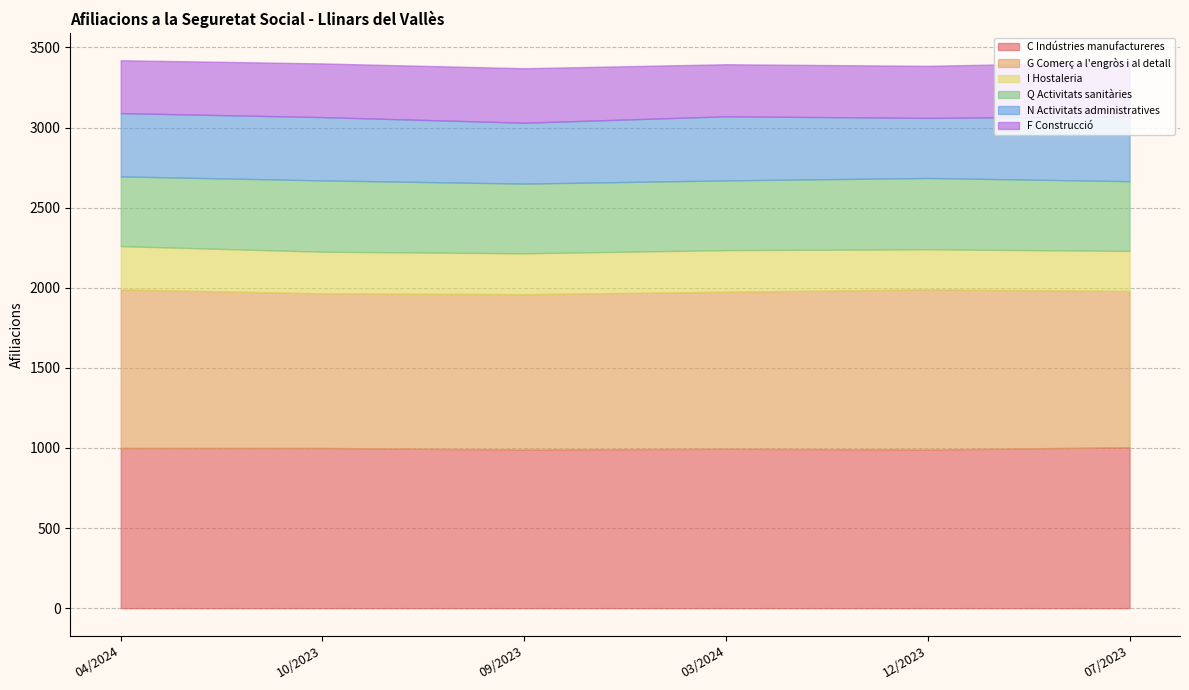

How many G Comerç a l'engròs i al detall values are between 970 and 990?

4